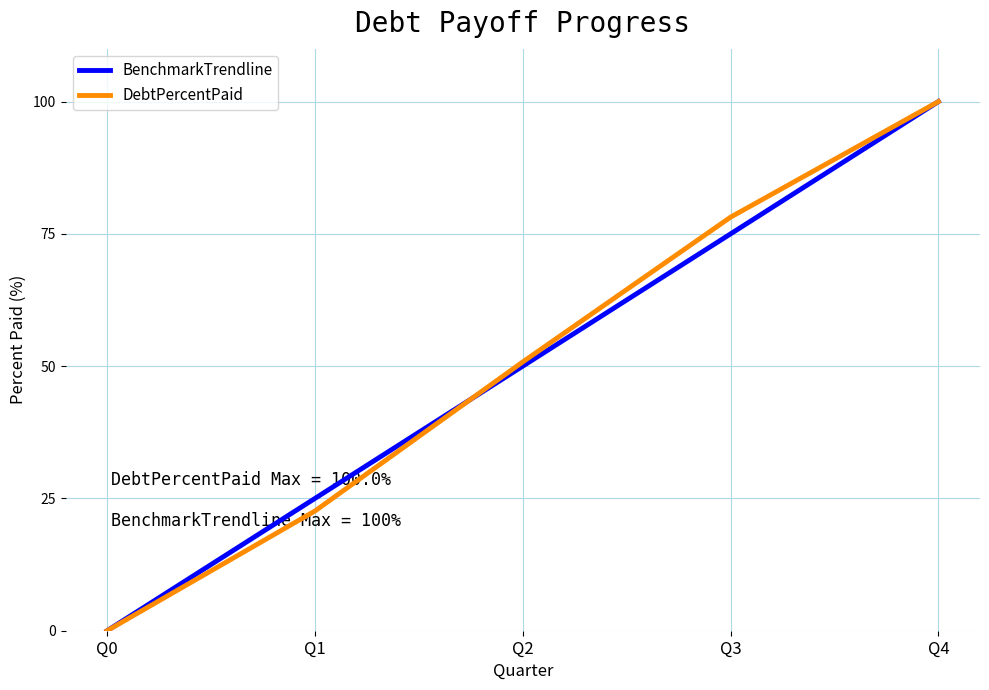

Which category has the lowest value in the BenchmarkTrendline series?

Q0